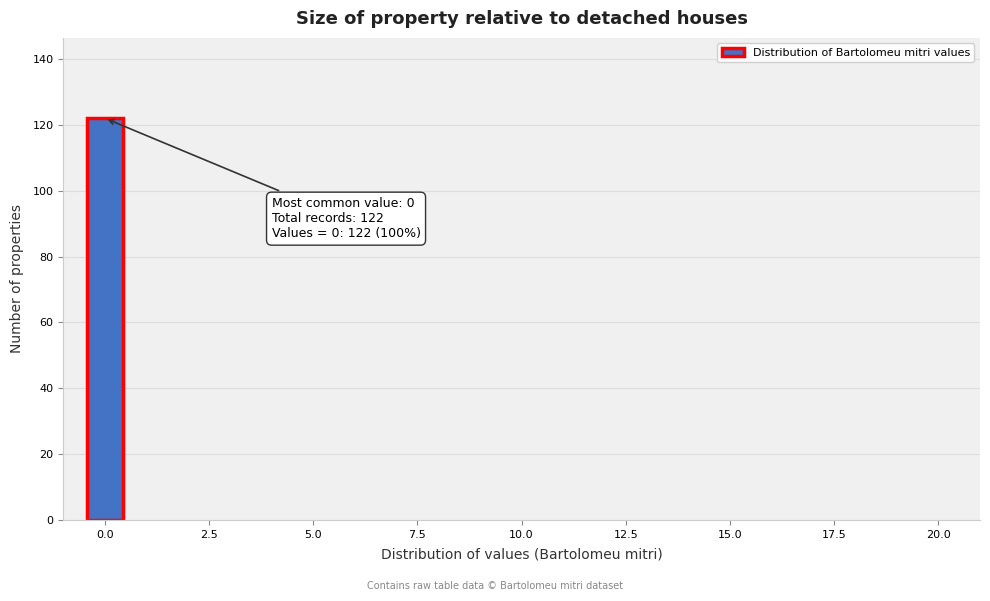

Read against the x-axis, roughly where is the centre of the tallest bar?

0.0